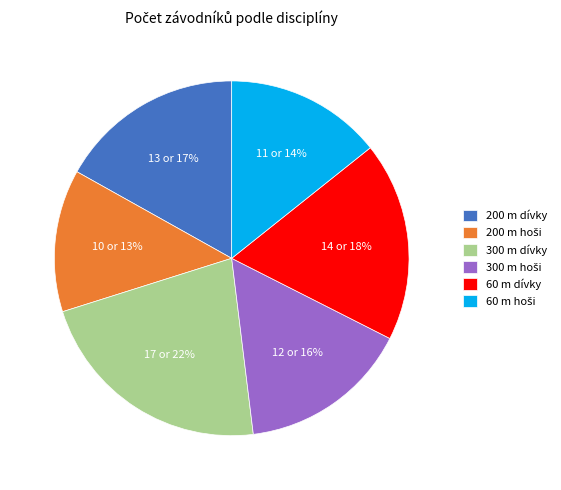

True or false: 300 m dívky accounts for 22% of the total.

True